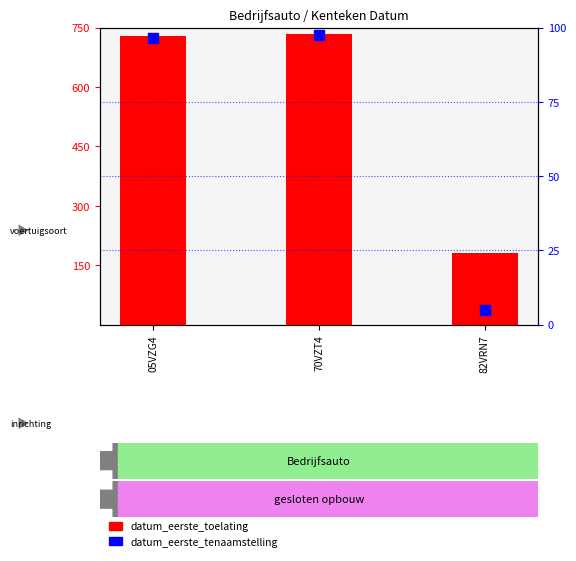

Is the value of datum_eerste_tenaamstelling_in_nederland at 05VZG4 greater than the value of datum_eerste_toelating at 05VZG4?

No